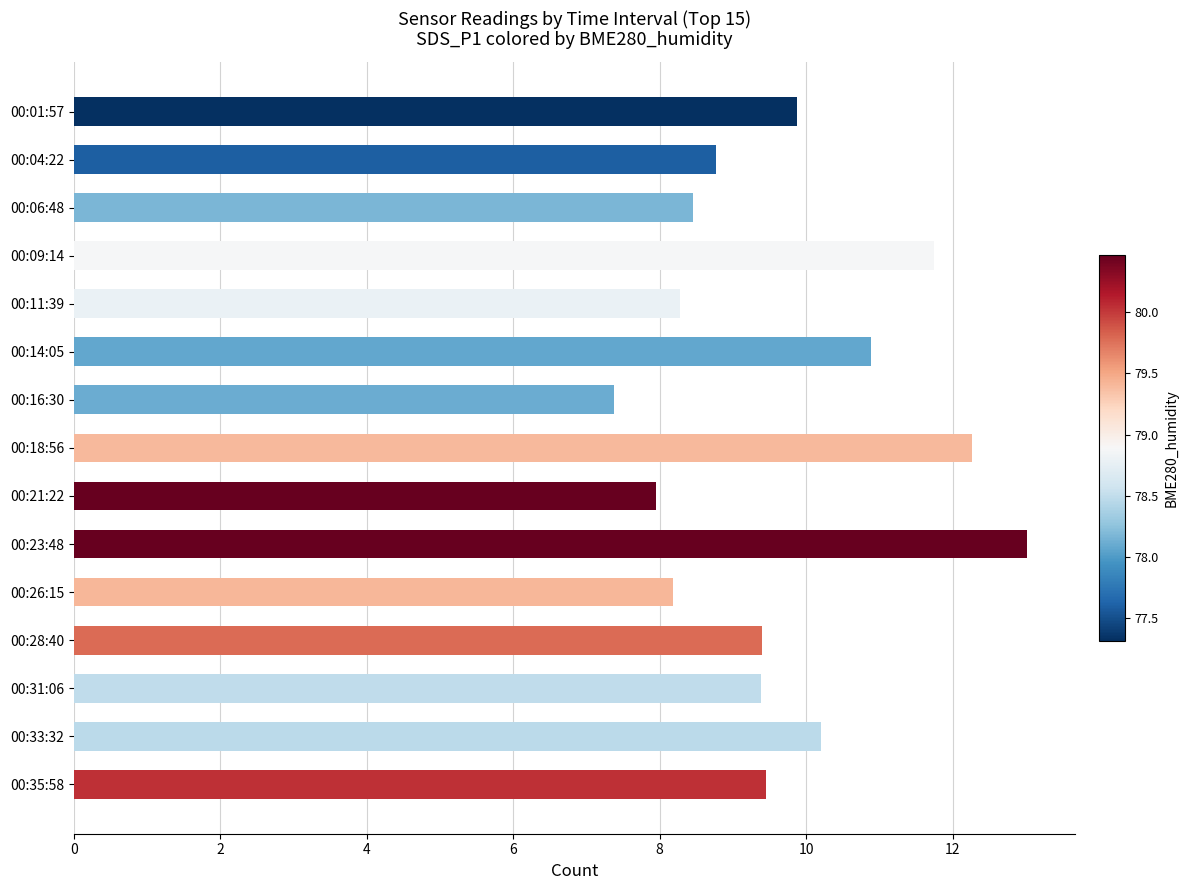

At which category does the chart reach its peak across all series?

00:23:48